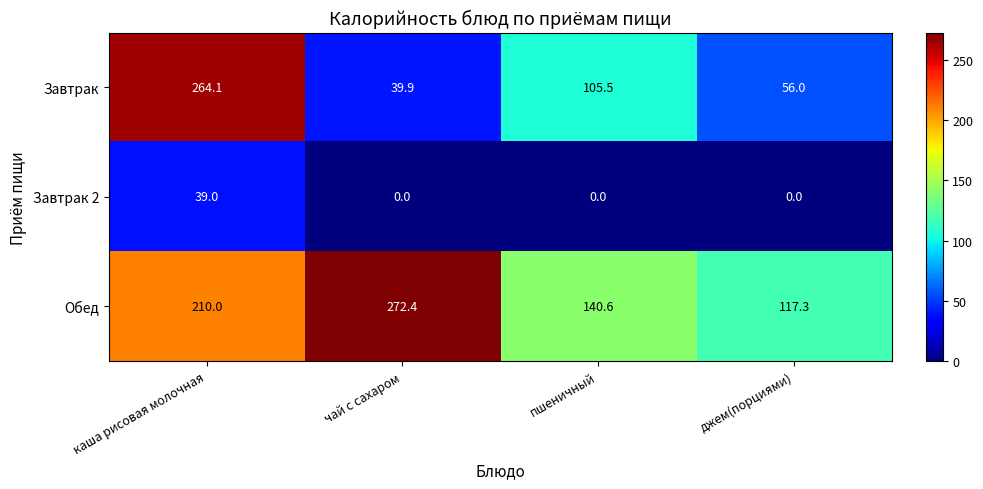

Count the number of data series in this chart.

3